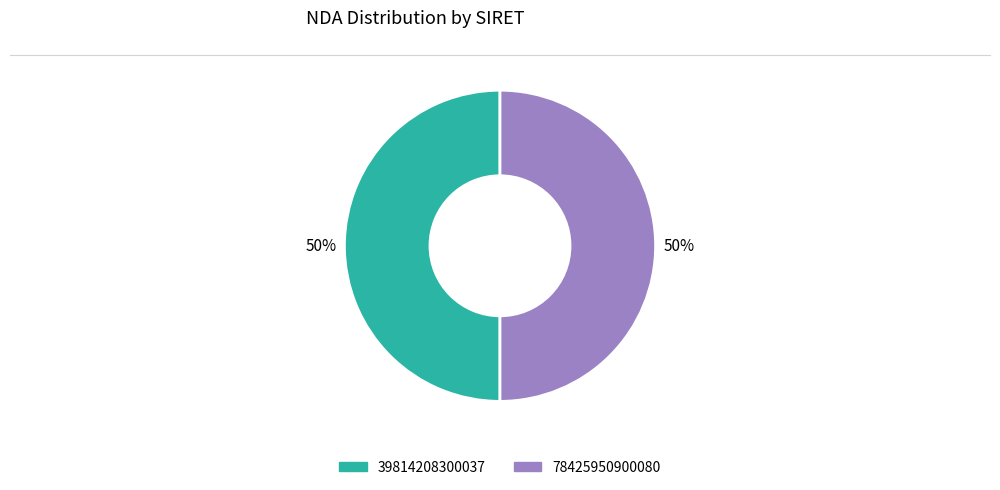

How many segments does this pie chart have?

2